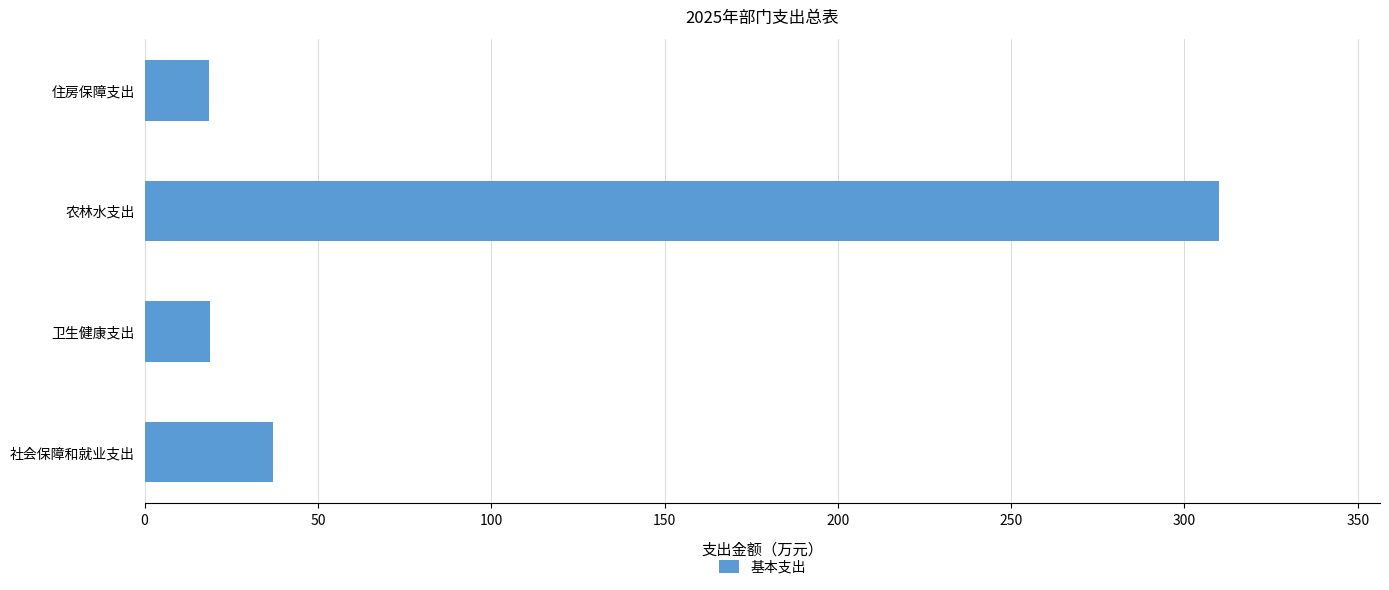

Between 住房保障支出 and 社会保障和就业支出, which is larger?

社会保障和就业支出